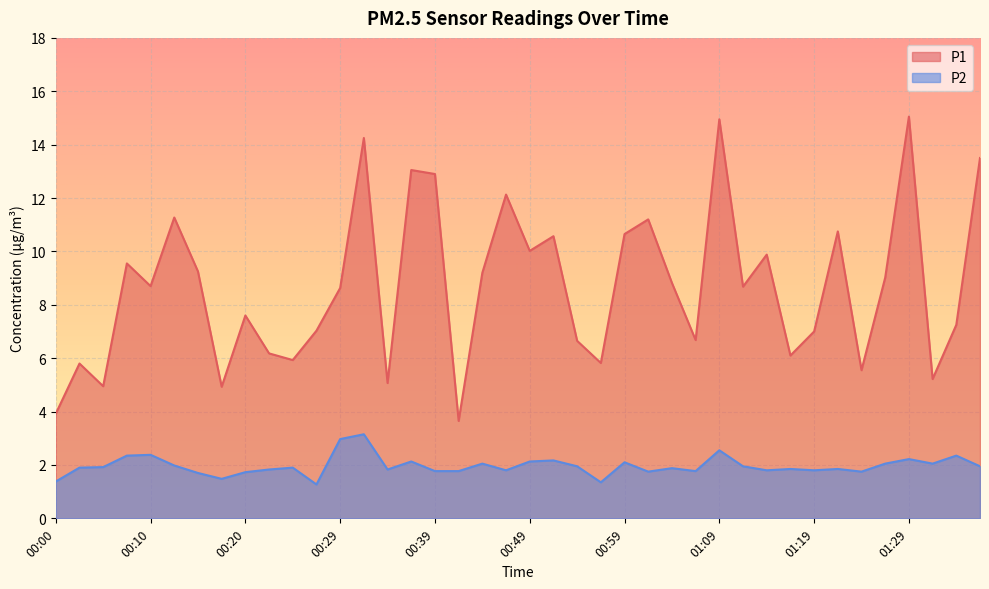

What is the value of the P2 point at the 17th from the left?

1.8